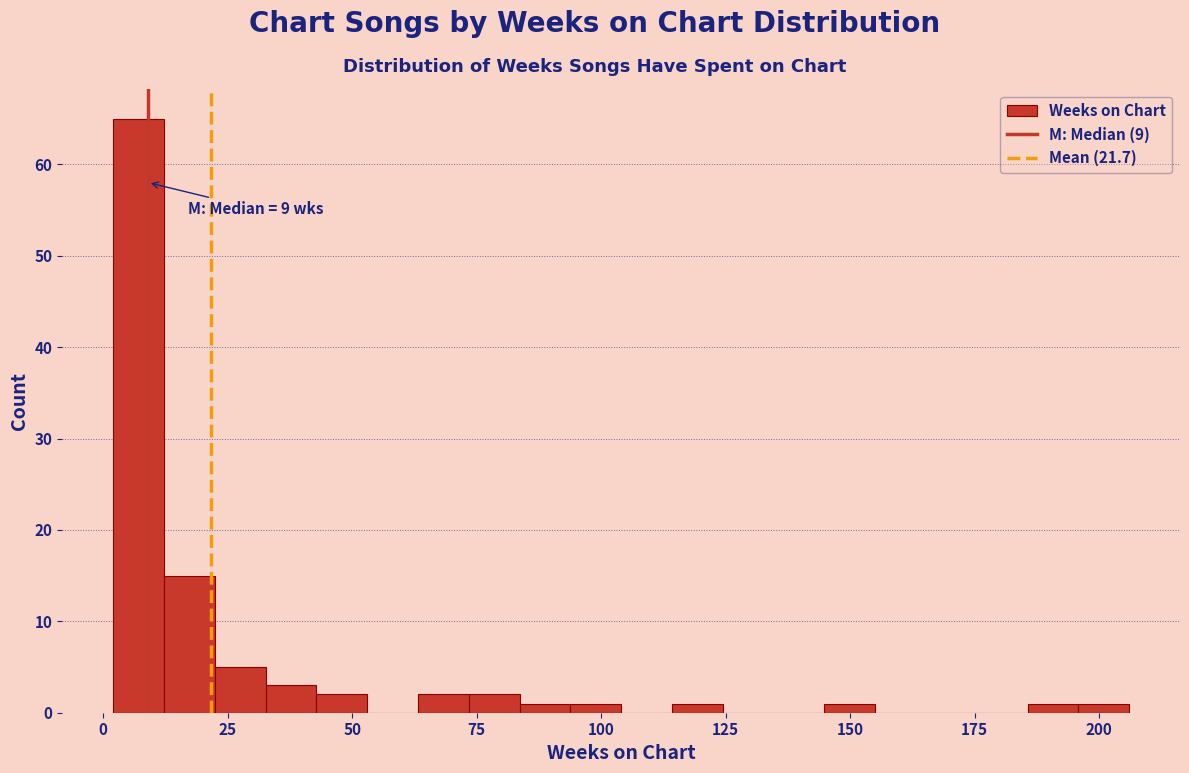

Read against the x-axis, roughly where is the centre of the tallest bar?

5